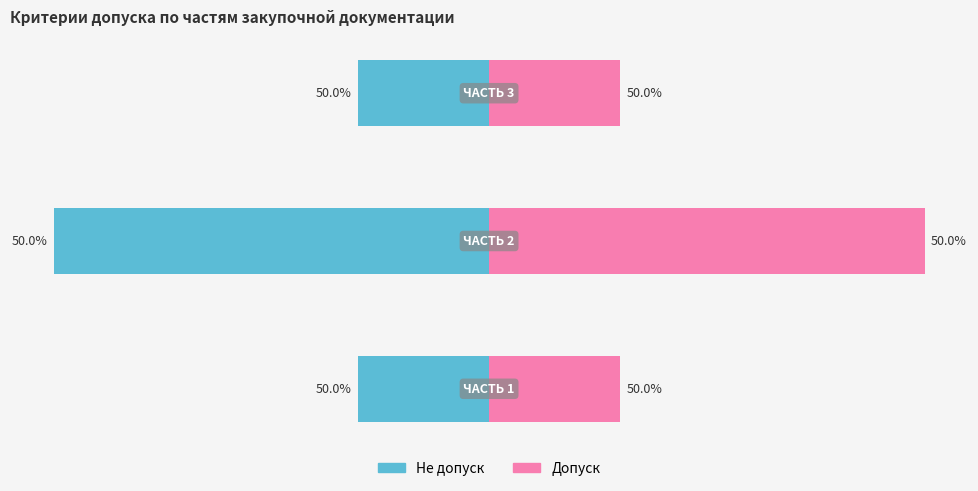

The Не допуск series shows -17 at 1. True or false?

False